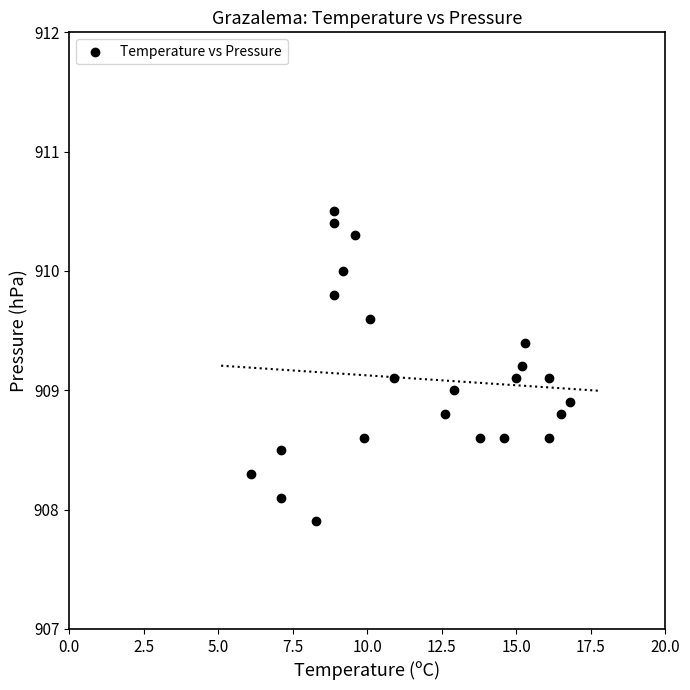

What is the range of Y values (max minus min)?

2.6